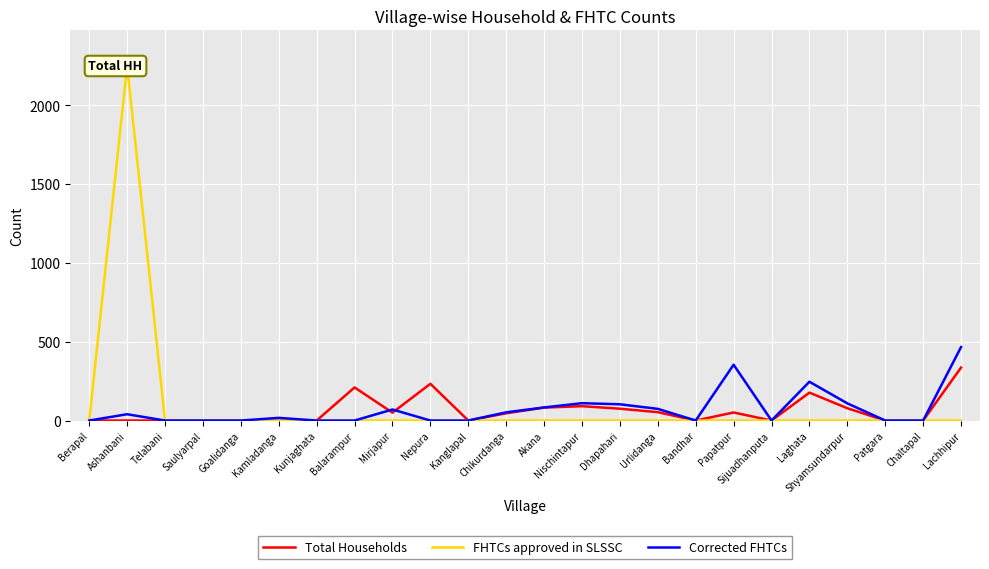

What is the sum of all Total Households values?

1482